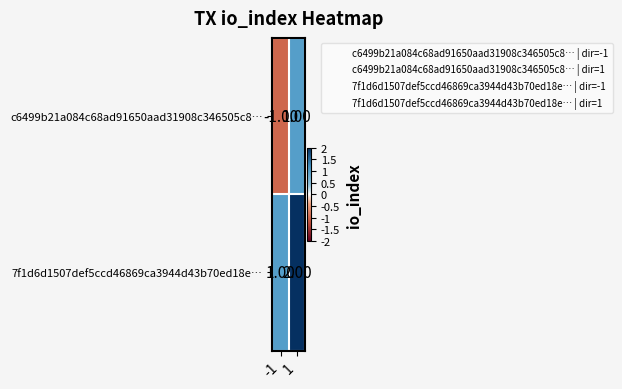

At how many categories does at least one series exceed 0?

2